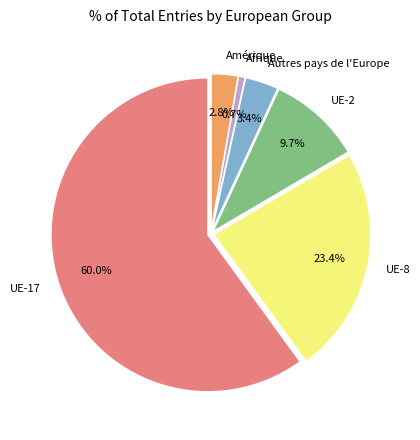

How many slices are in this pie chart?

6